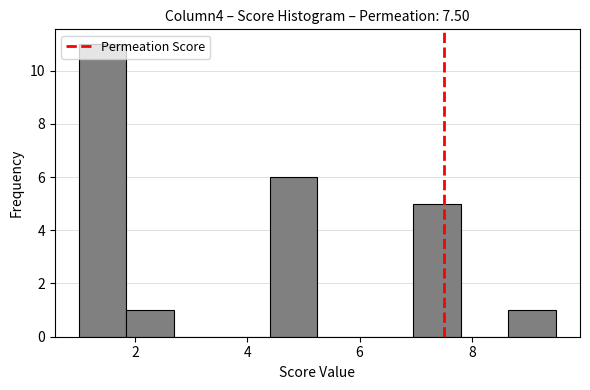

Reading left to right, transcribe this chart: for each bar, give the range it covers on the x-axis and its height. Neither the bar edges nor the heights are printed on the chart, so give them approximately, as read against the axes.

1.00 to 1.85: 11
1.85 to 2.70: 1
2.70 to 3.55: 0
3.55 to 4.40: 0
4.40 to 5.25: 6
5.25 to 6.10: 0
6.10 to 6.95: 0
6.95 to 7.80: 5
7.80 to 8.65: 0
8.65 to 9.50: 1